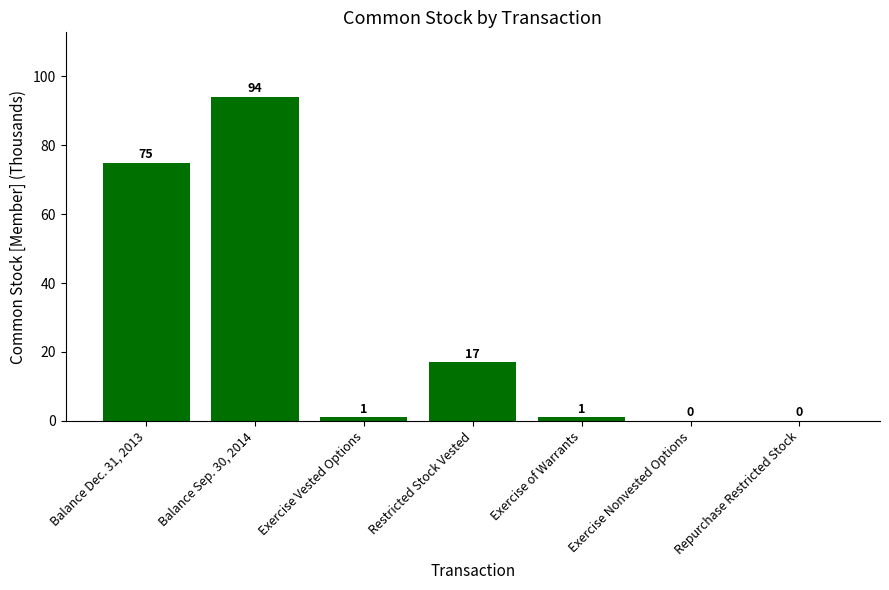

Which label corresponds to the largest value in the chart?

Balance Sep. 30, 2014